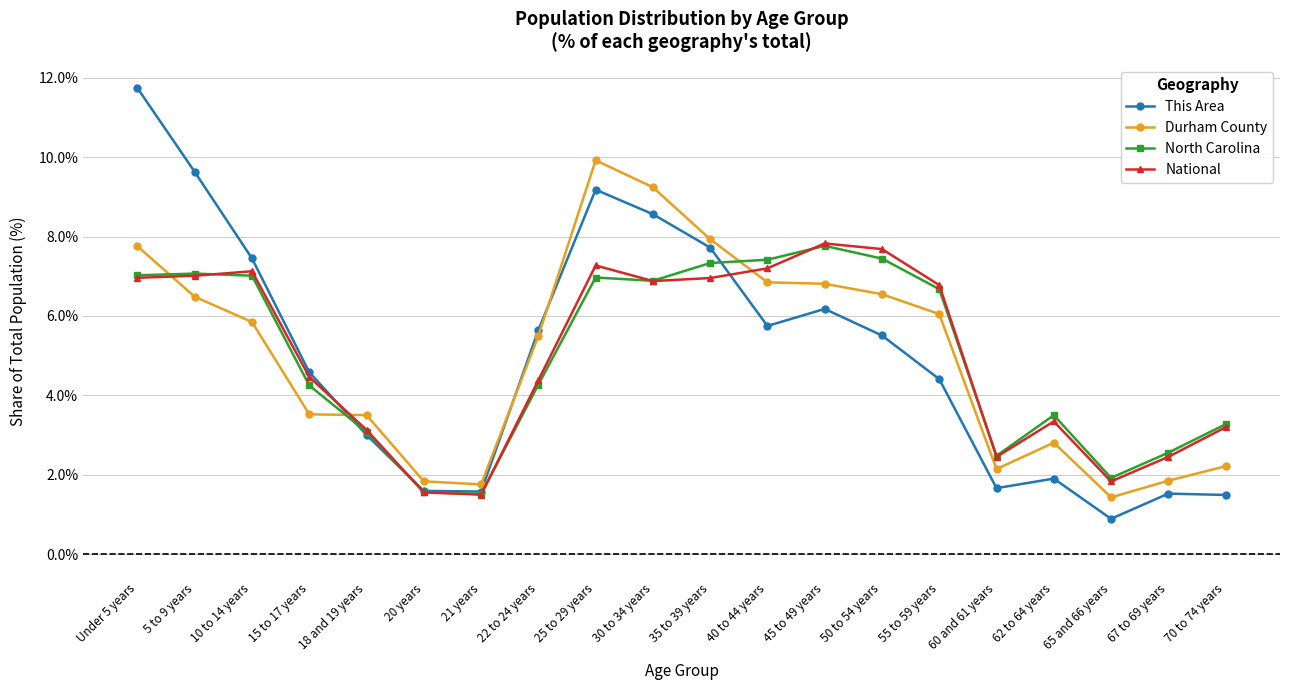

What position from the left is 62 to 64 years?

17